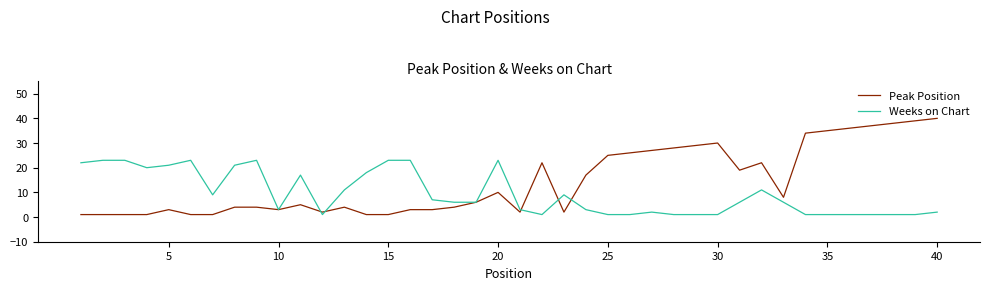

True or false: Peak Position and Weeks on Chart cross at least once.

True